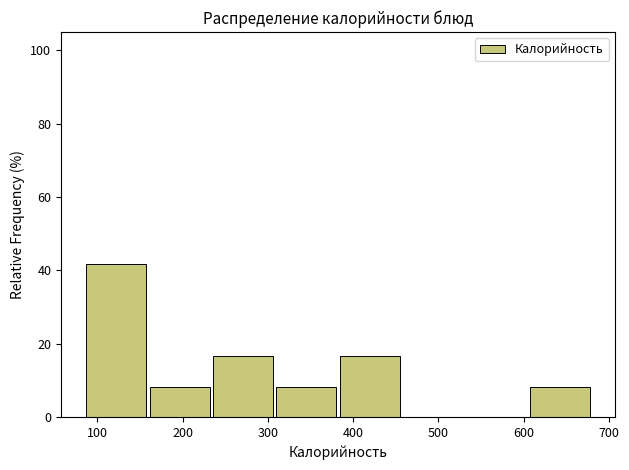

Over which range of the x-axis is the bar tallest?

90 to 160